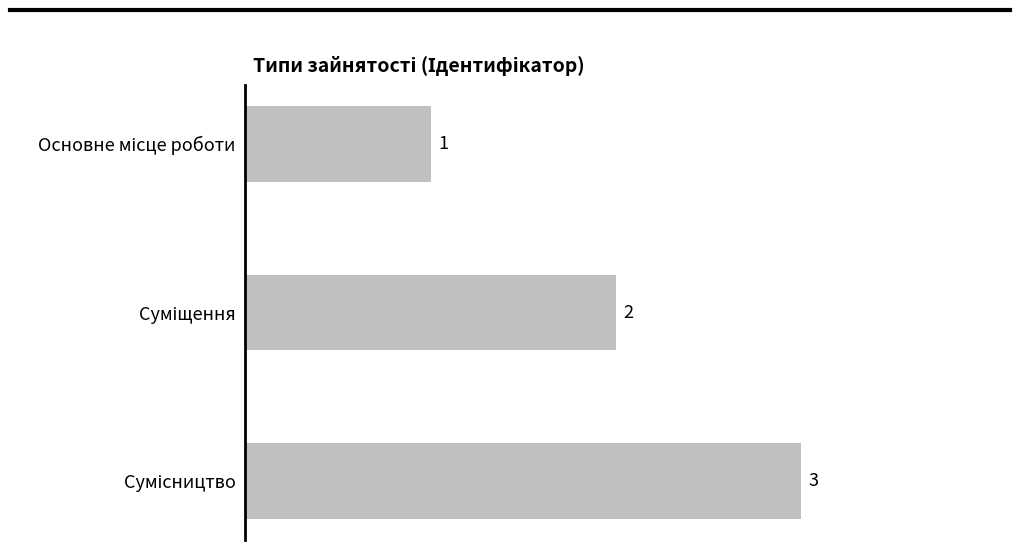

What is the average value?

2